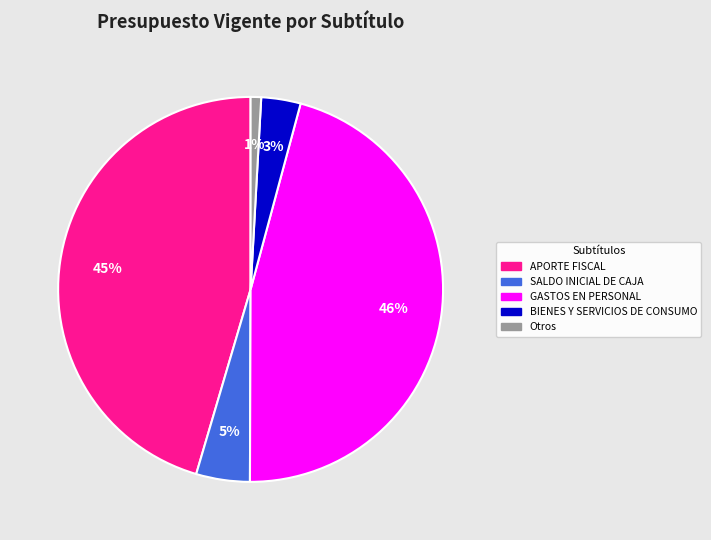

Combined, do Otros and APORTE FISCAL account for over 50%?

No